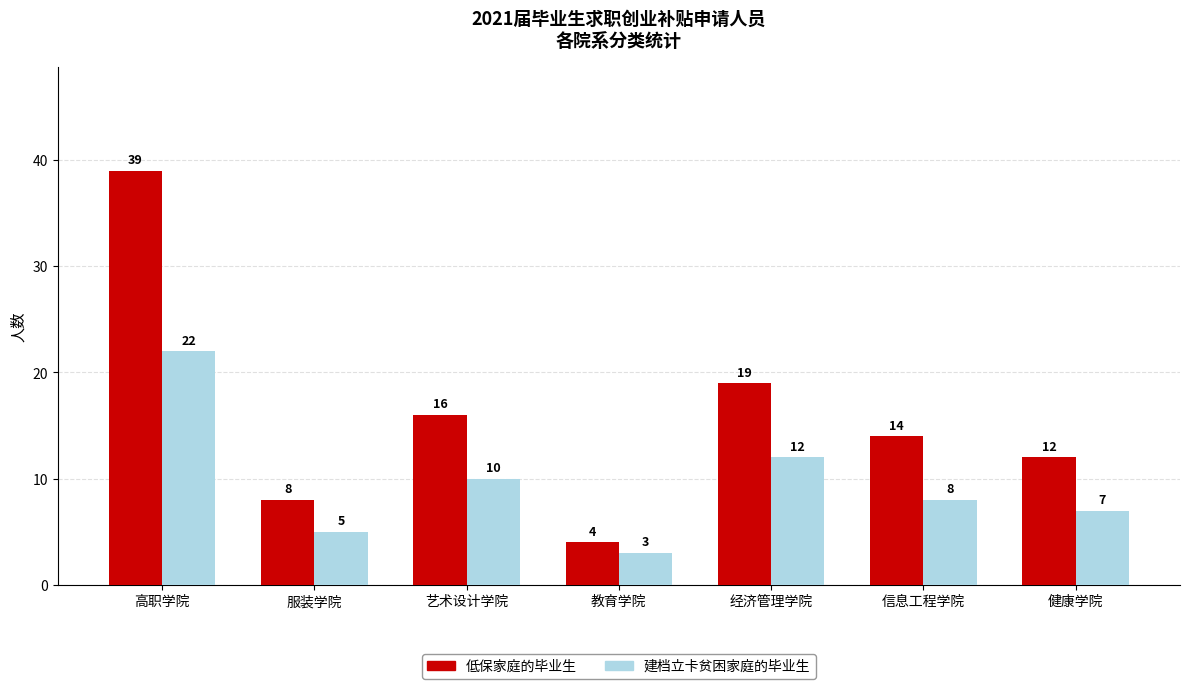

Reading left to right, list all the values displayed in this chart.

低保家庭的毕业生: 高职学院=39	服装学院=8	艺术设计学院=16	教育学院=4	经济管理学院=19	信息工程学院=14	健康学院=12
建档立卡贫困家庭的毕业生: 高职学院=22	服装学院=5	艺术设计学院=10	教育学院=3	经济管理学院=12	信息工程学院=8	健康学院=7